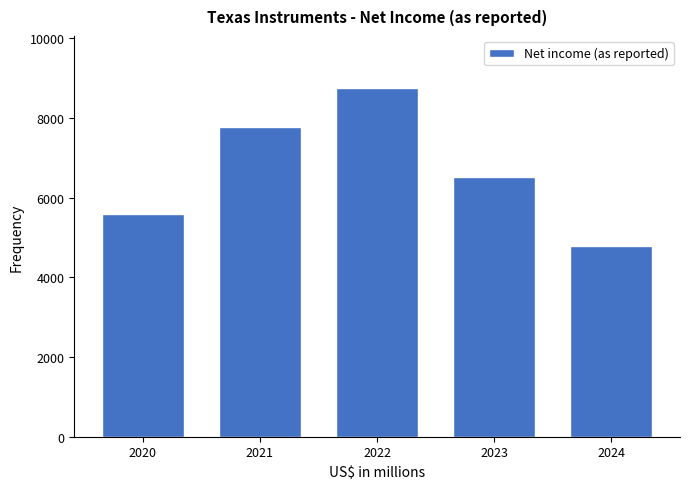

Reading right to left, what are all the values shown in this chart?

4799	6510	8749	7769	5595